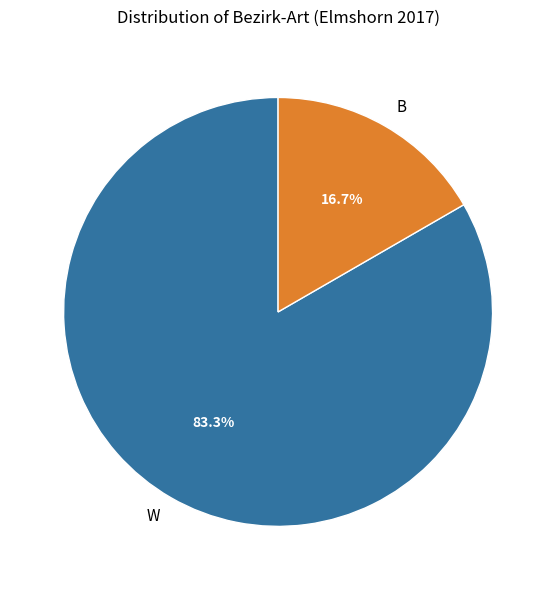

Count the number of slices in the pie.

2